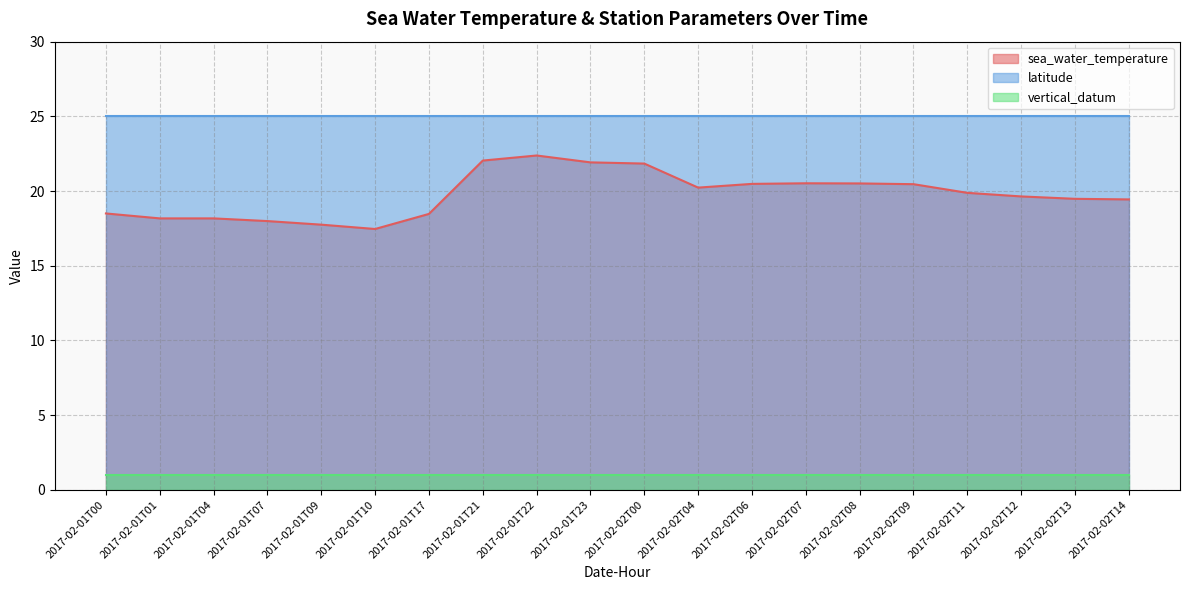

Which series has the largest range (max minus min)?

sea_water_temperature